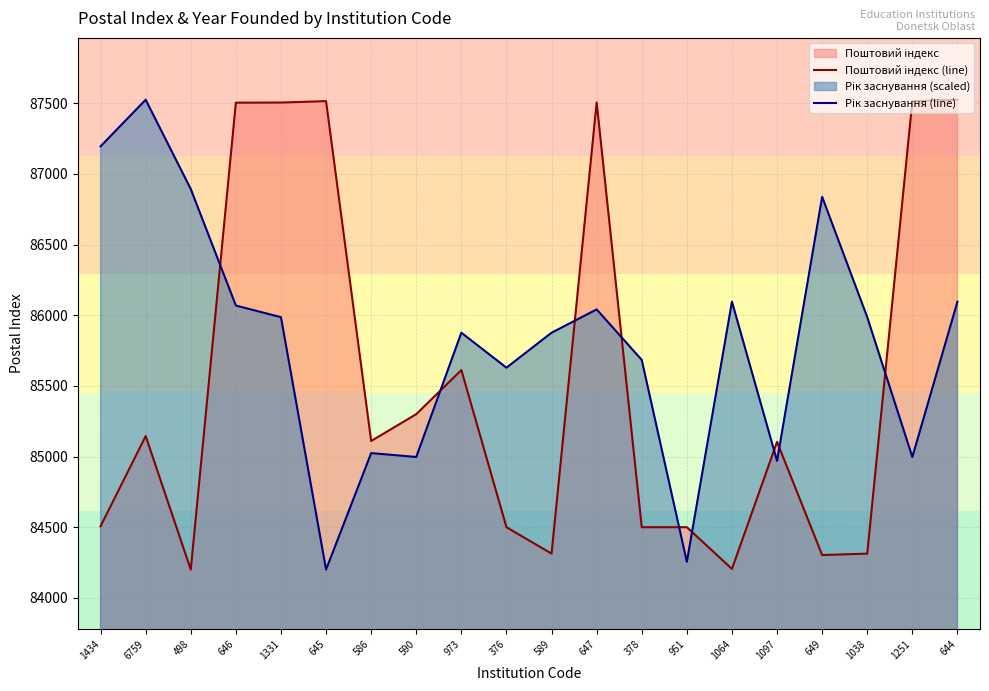

The Рік заснування (line) series shows 138761.6 at 378. True or false?

False